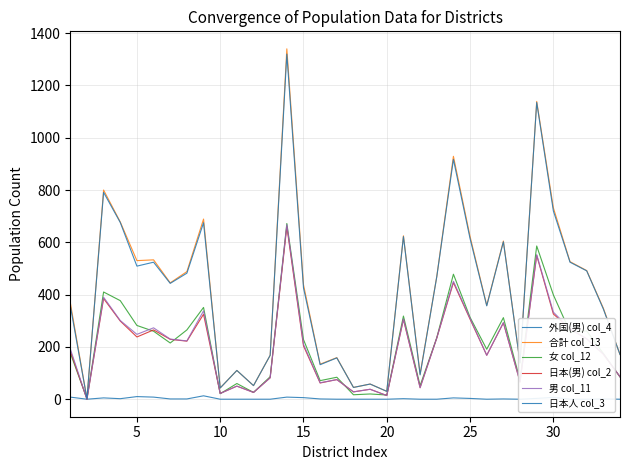

How many values in the 女 col_12 series are below 228?

17